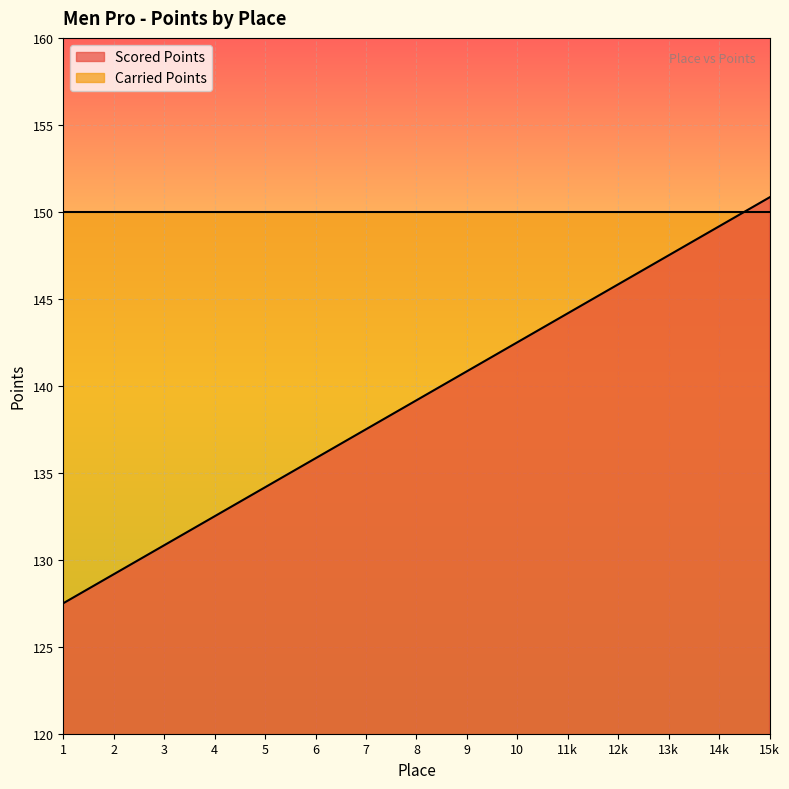

Is it true that the value at 3 is 130.8?

True